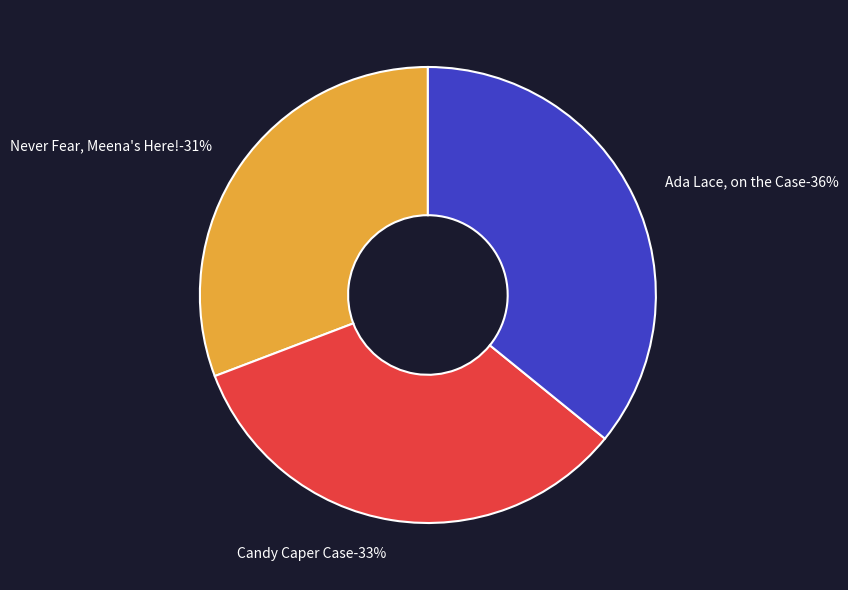

Which slice is the largest?

Ada Lace, on the Case